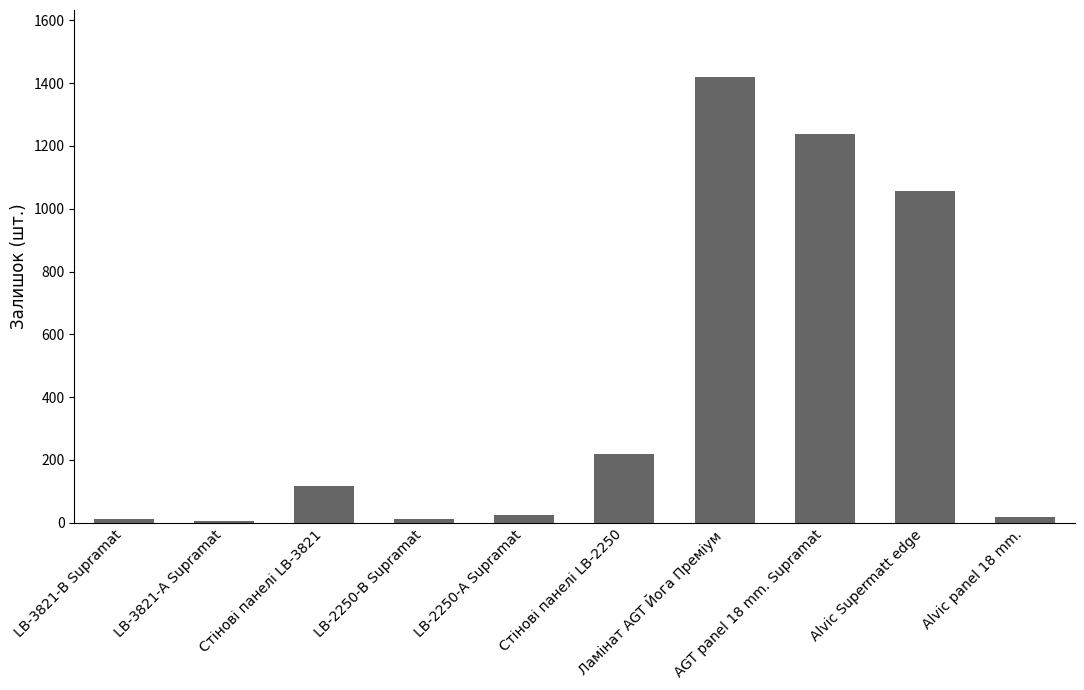

What is the sum of all values?

4123